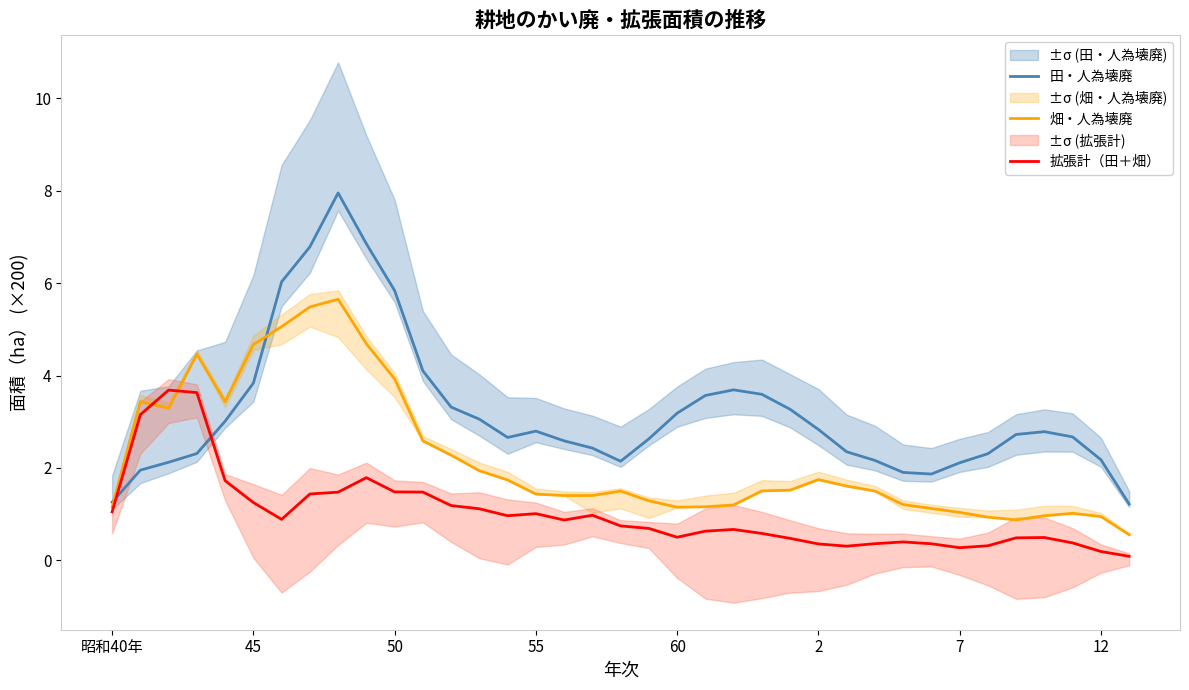

The 拡張計（田＋畑） series shows 0.3 at 7. True or false?

True